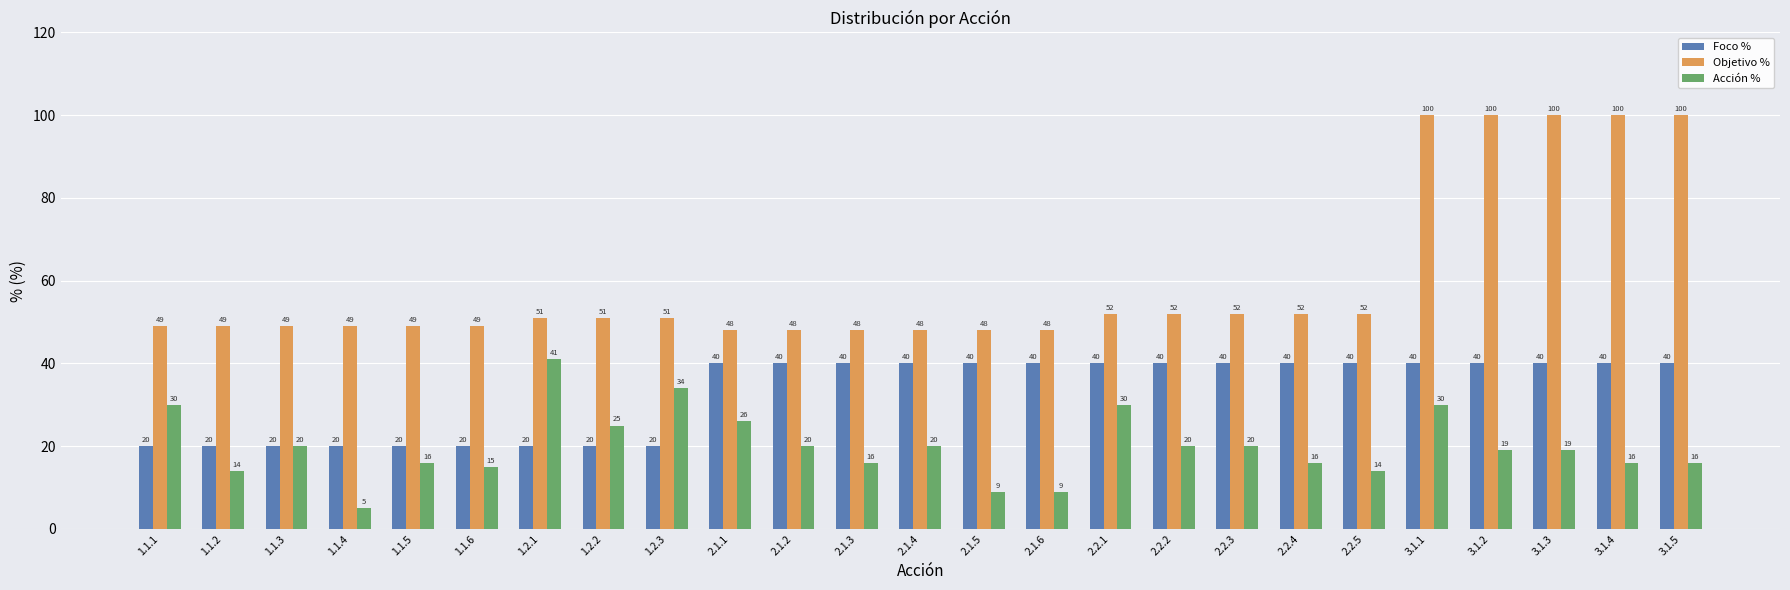

Is the value of Acción % at 2.1.3 greater than the value of Foco % at 2.1.1?

No